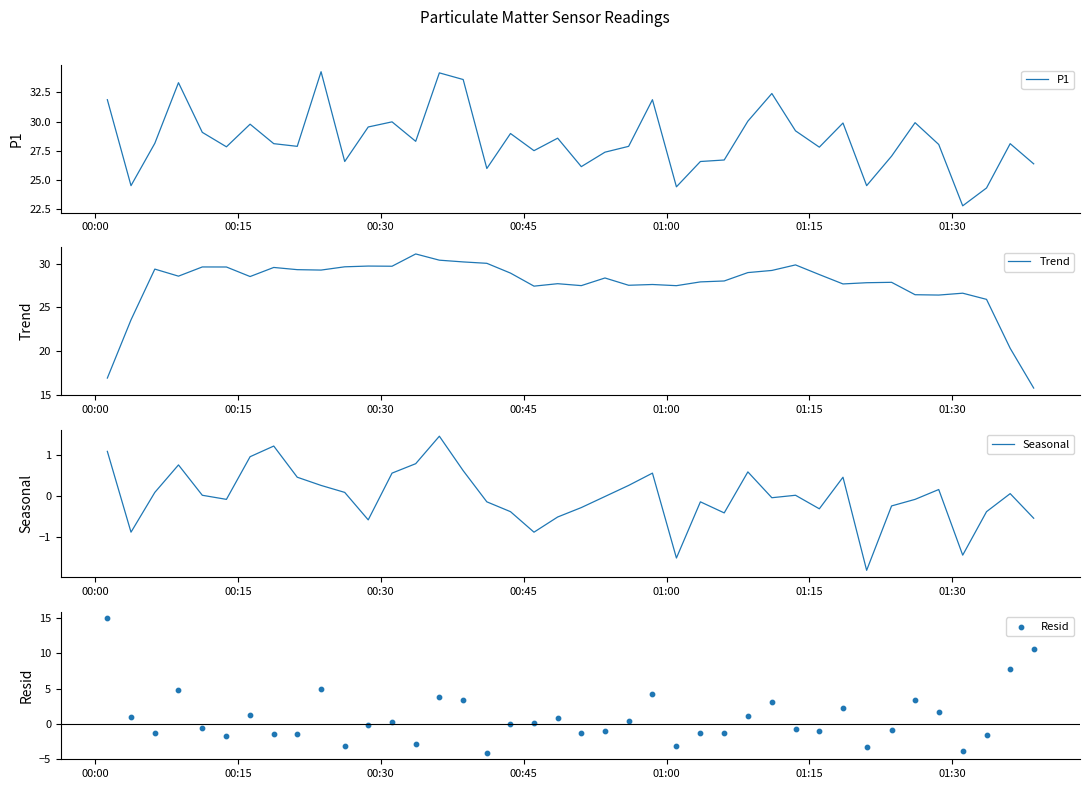

Which series has the largest total across all categories?

P1